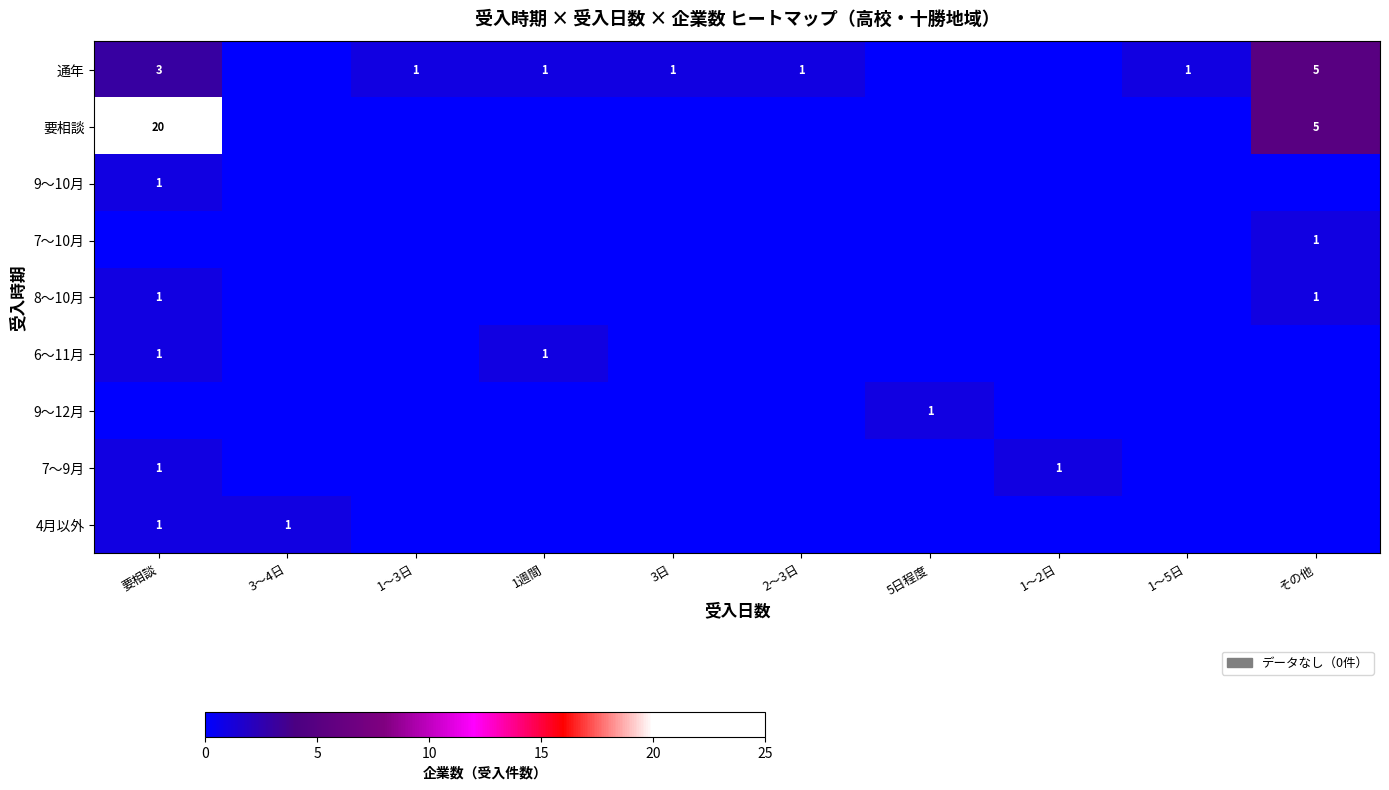

The value of 通年 at 1〜3日 is 1. True or false?

True